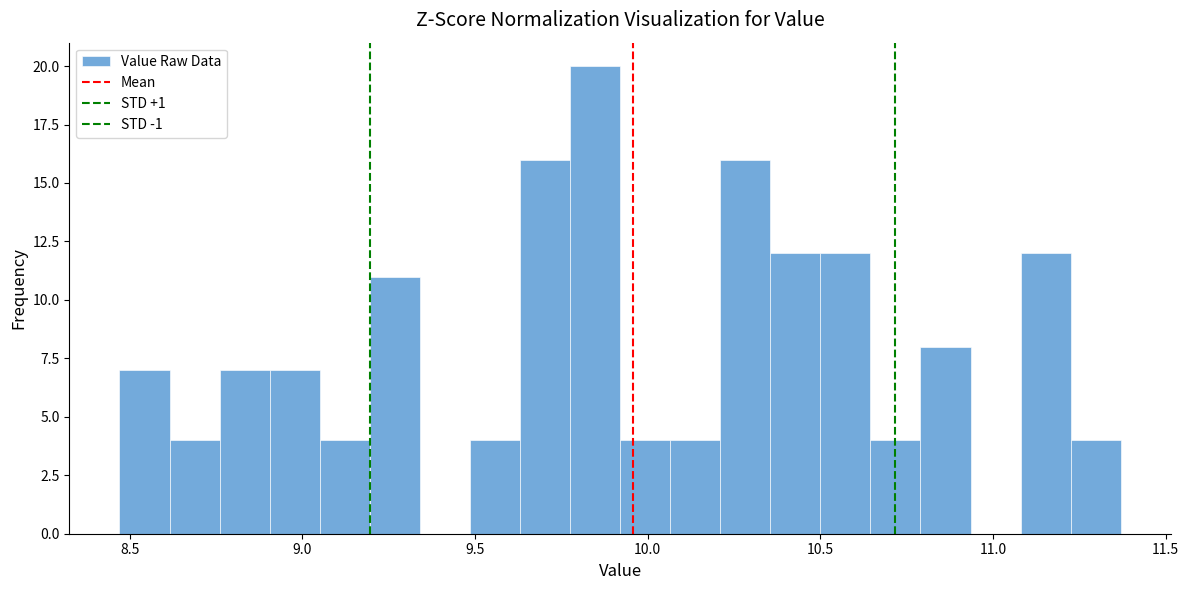

Read against the x-axis, roughly where is the centre of the tallest bar?

9.85